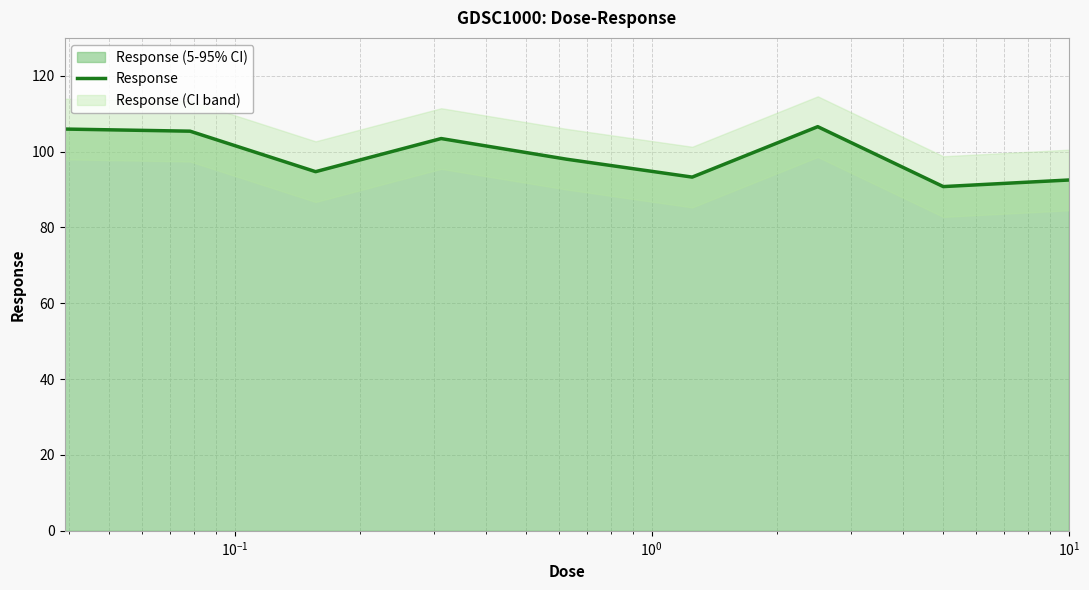

Reading left to right, list all the values displayed in this chart.

106.0	105.4	94.7	103.5	98.0	93.3	106.6	90.8	92.5